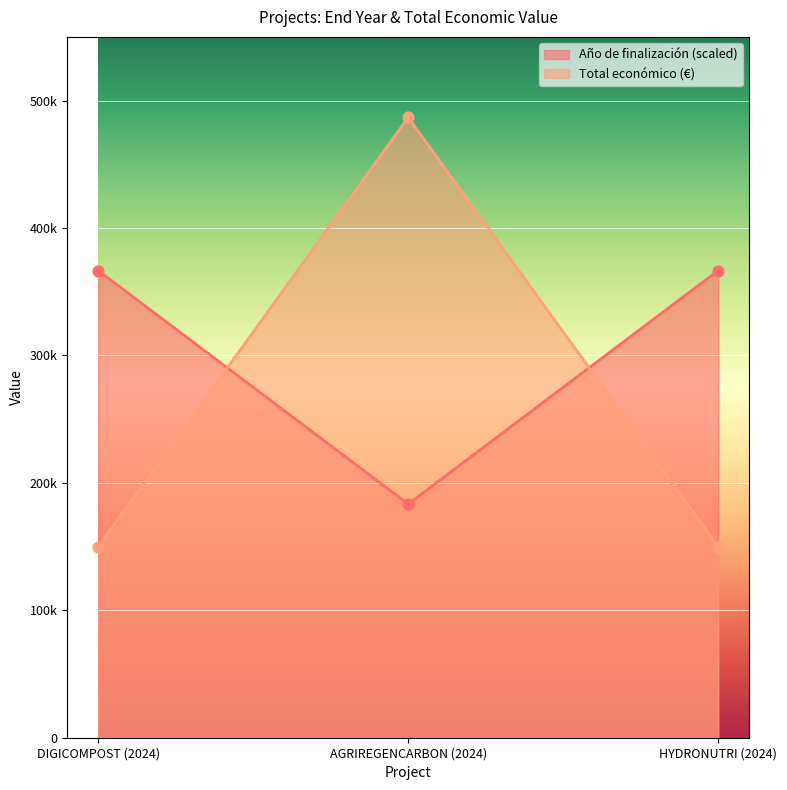

At which category is the sum across all series the highest?

AGRIREGENCARBON (2024)